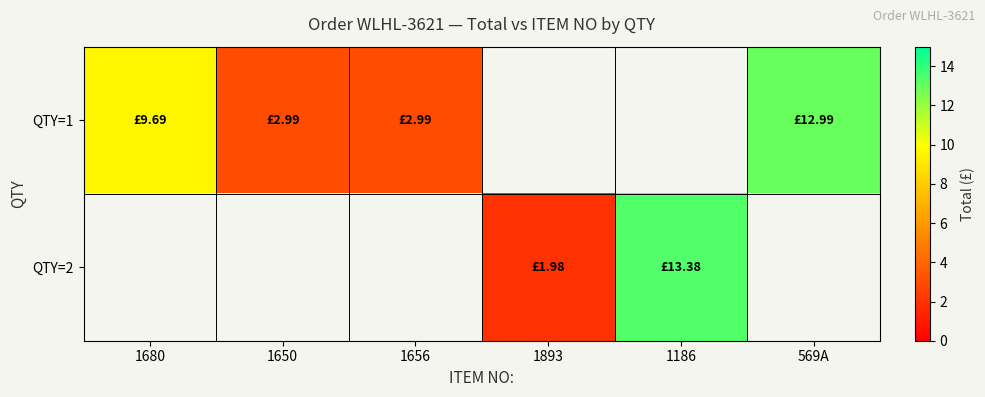

Is it true that row_0 equals 9.7 at 1680?

True